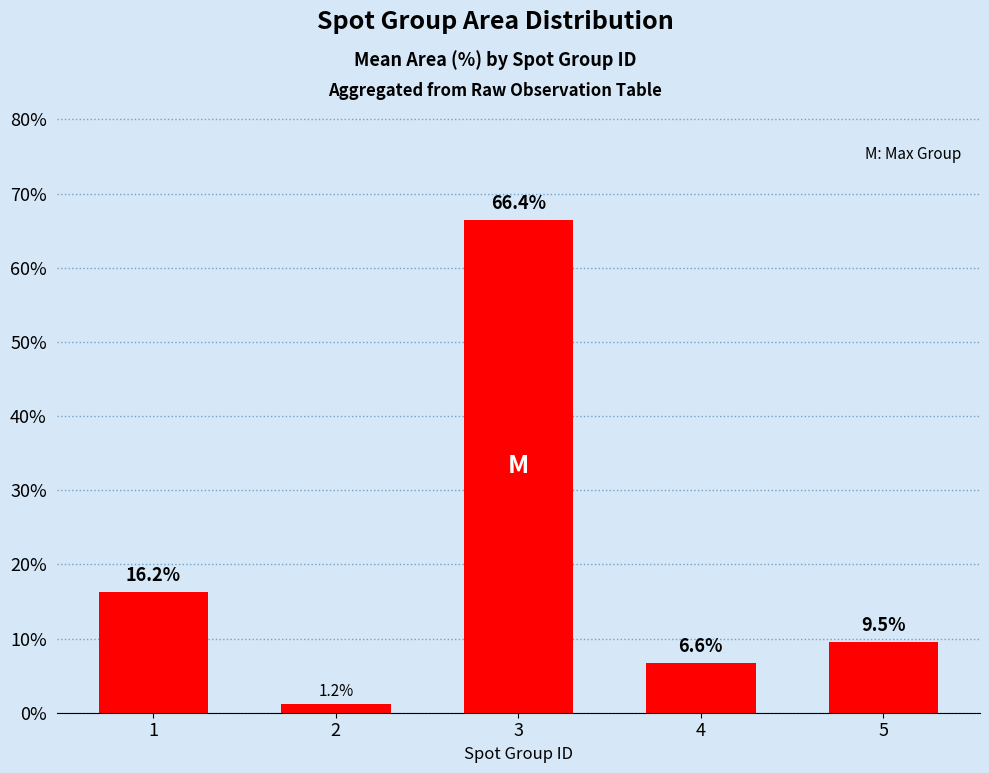

What is the change in value from 2 to 4?

+5.4